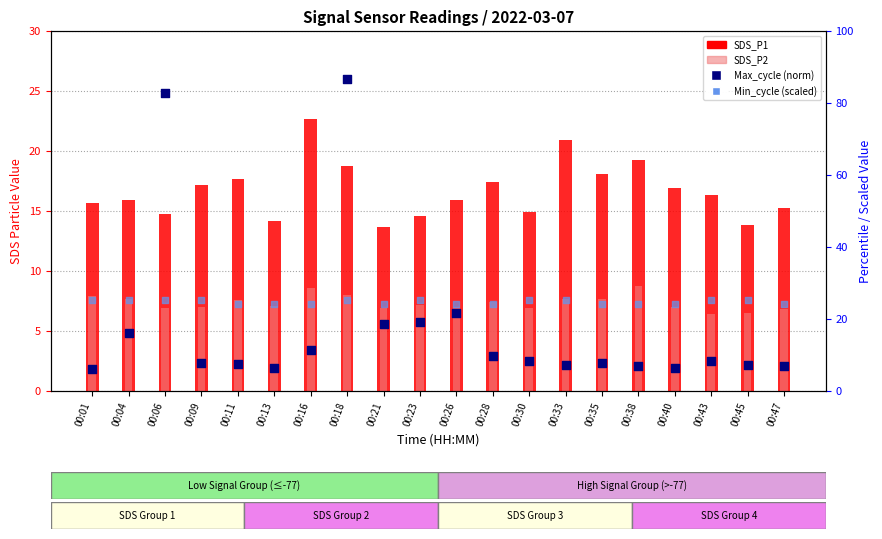

At how many categories does at least one series exceed 36?

2